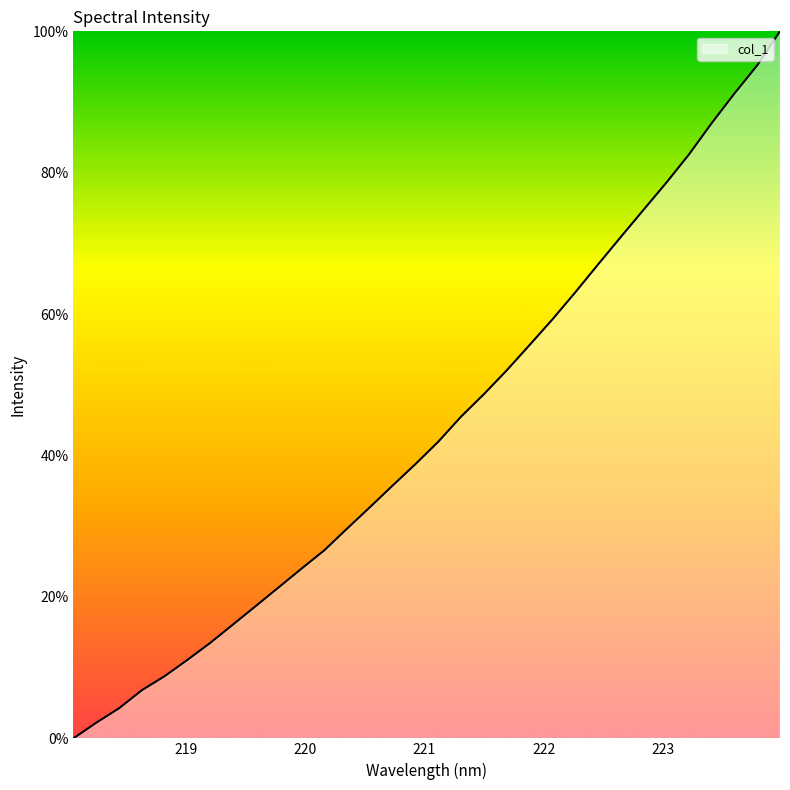

What is the greatest value displayed?

100.0